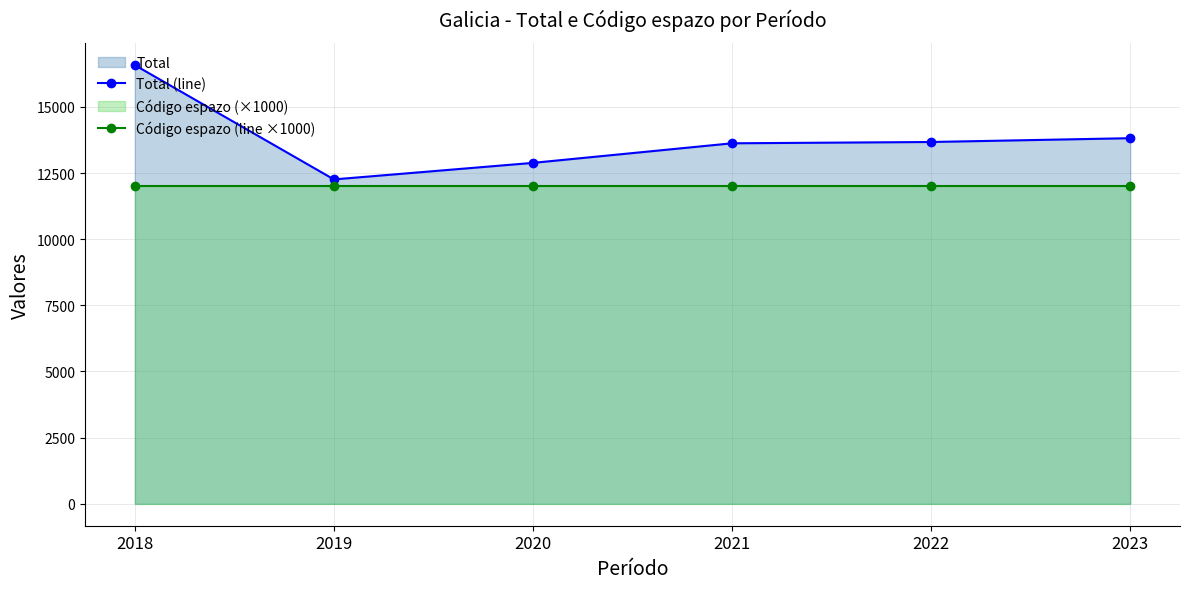

True or false: Total (line) and Código espazo (line ×1000) intersect in this chart.

False